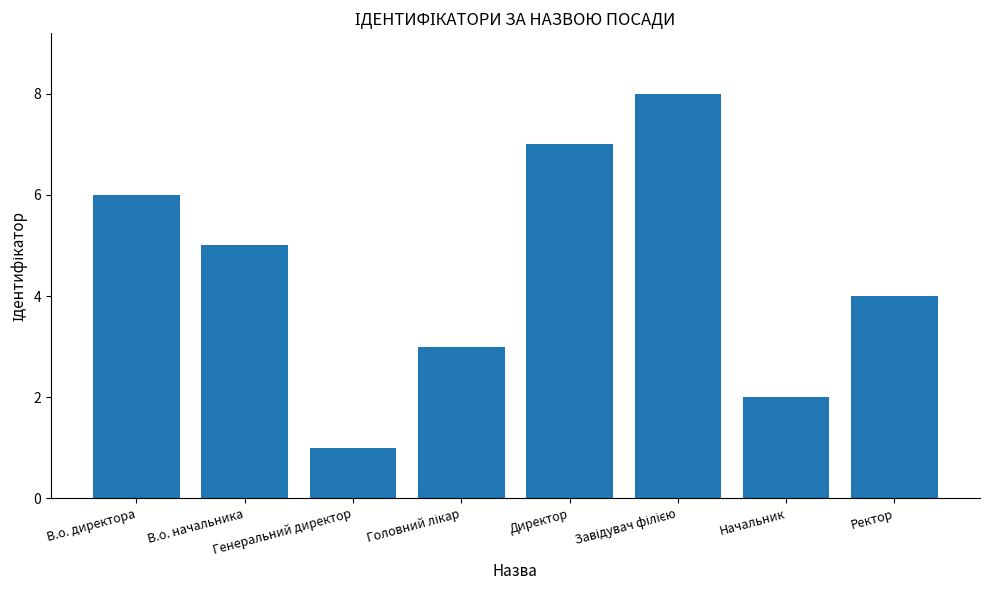

What is the sum of all values?

36